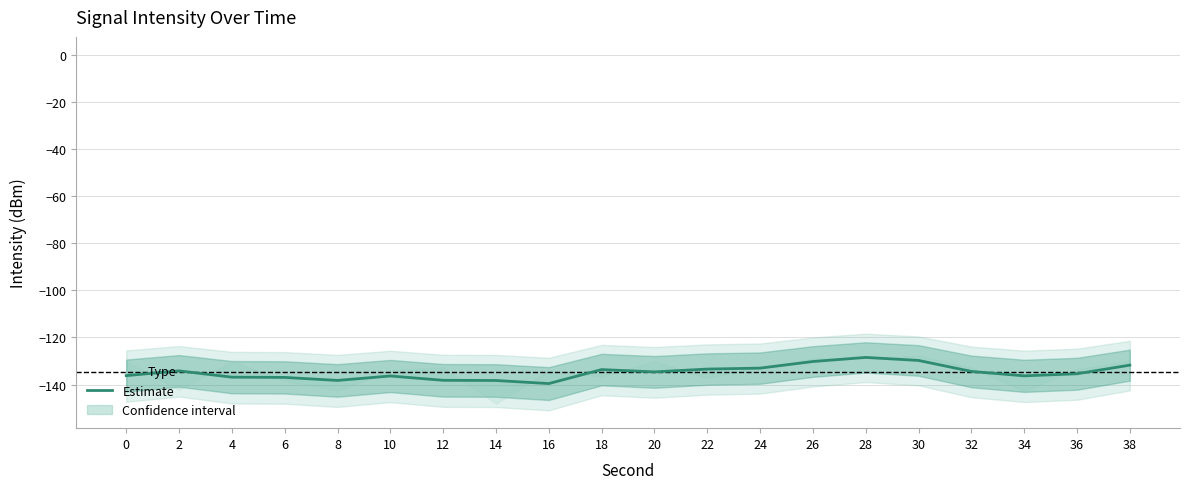

List the labels in order of value, largest first.

28, 30, 26, 38, 24, 22, 18, 2, 32, 20, 36, 0, 34, 10, 4, 6, 12, 8, 14, 16